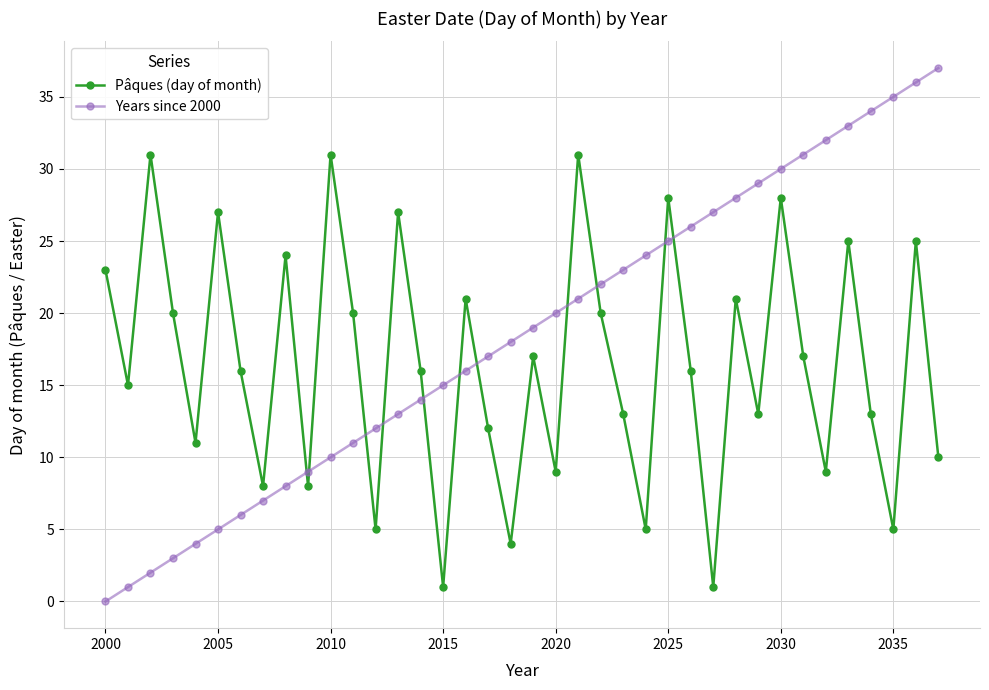

In Pâques (day of month), how many points are higher than both neighbors (excluding endpoints)?

13